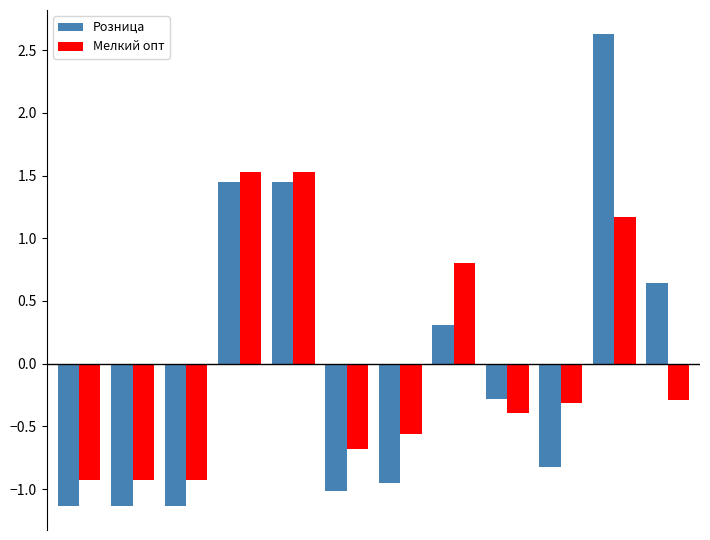

What is the difference between the second highest and minimum values in the Мелкий опт series?

2.5